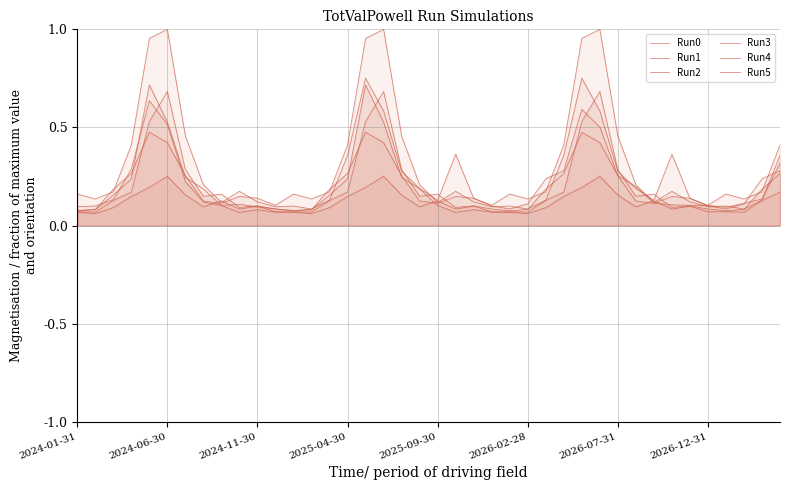

What is the average value of the Run0 series?

0.2